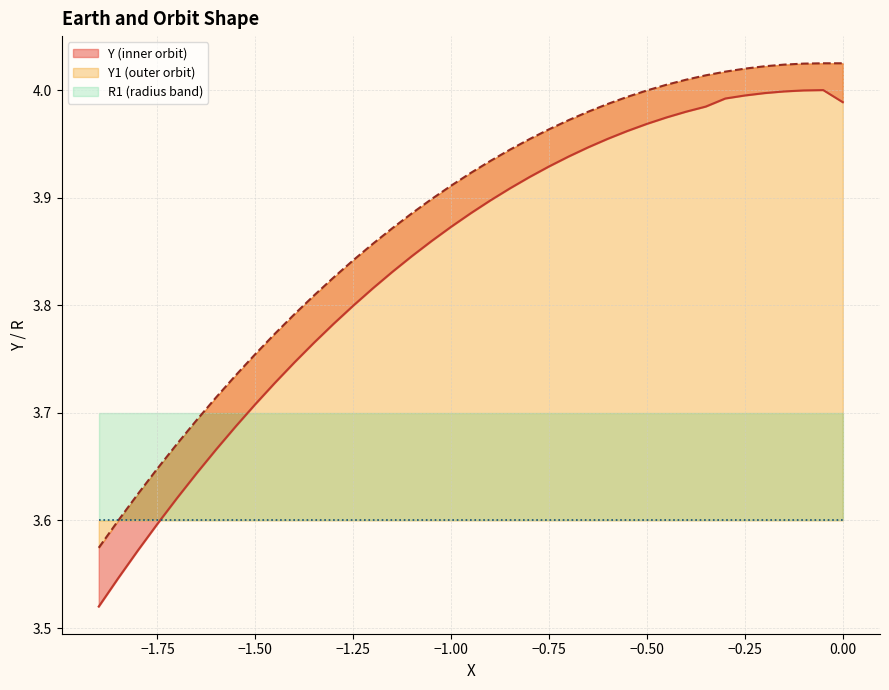

Which series has the largest range (max minus min)?

Y